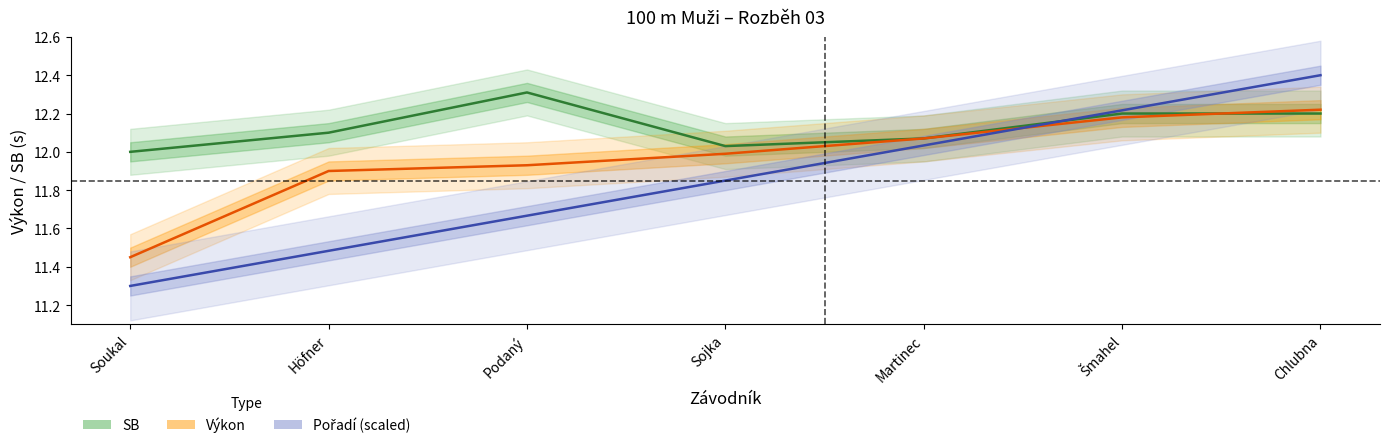

What are all the series names shown in the legend?

SB, Výkon, Pořadí (scaled)